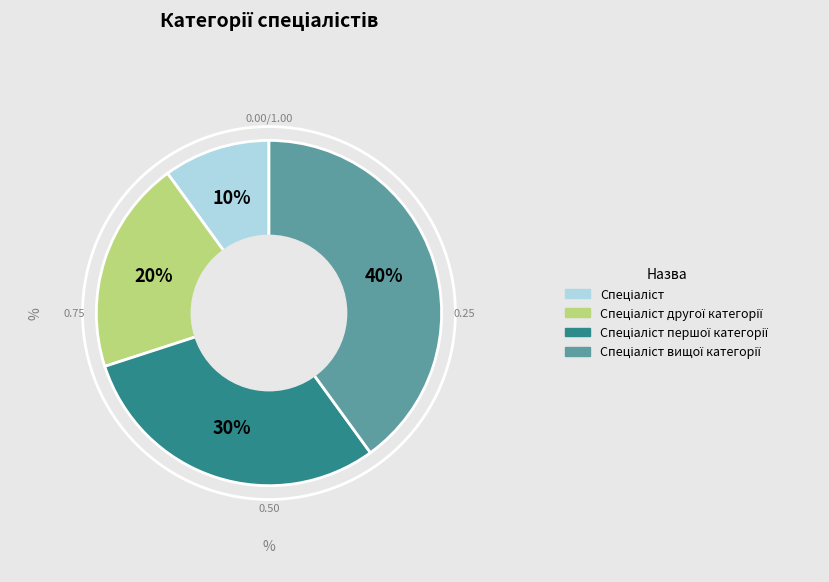

Does any single category account for the majority?

No